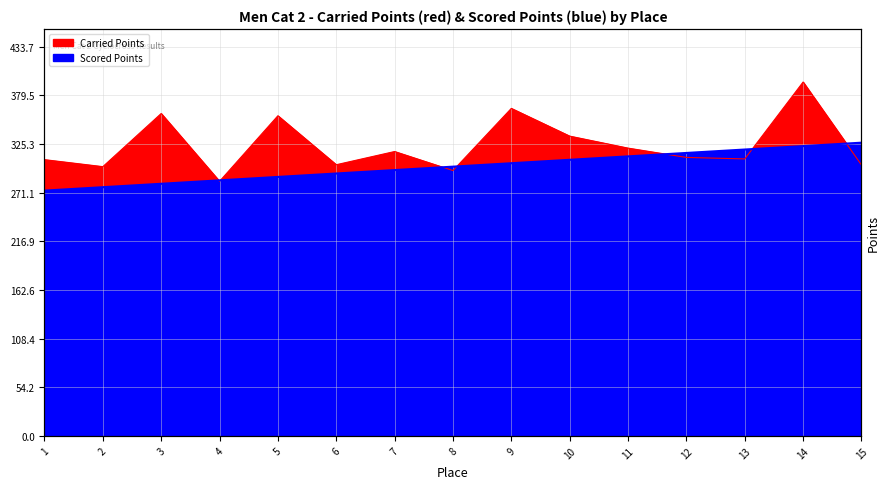

Reading left to right, extract all data points from this chart.

Carried Points: 1=307.8	2=300.0	3=359.2	4=283.7	5=356.7	6=302.1	7=316.9	8=295.7	9=364.9	10=334.0	11=320.7	12=310.3	13=308.6	14=394.3	15=301.9
Scored Points: 1=273.3	2=277.1	3=280.9	4=284.7	5=288.5	6=292.4	7=296.2	8=300.0	9=303.8	10=307.6	11=311.4	12=315.3	13=319.1	14=322.9	15=326.7